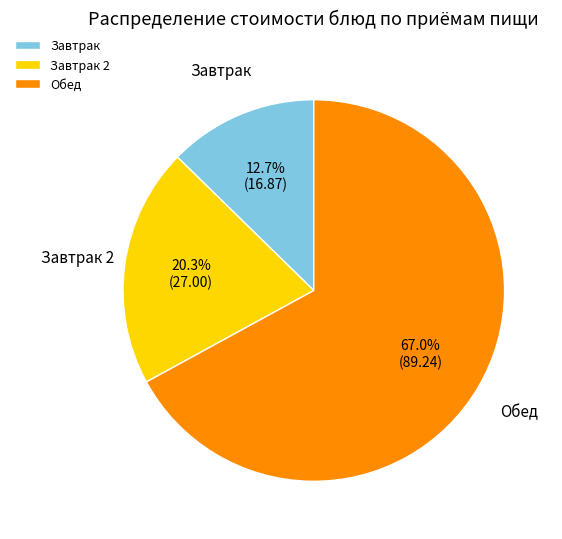

To the nearest percent, what is the average slice percentage?

33%